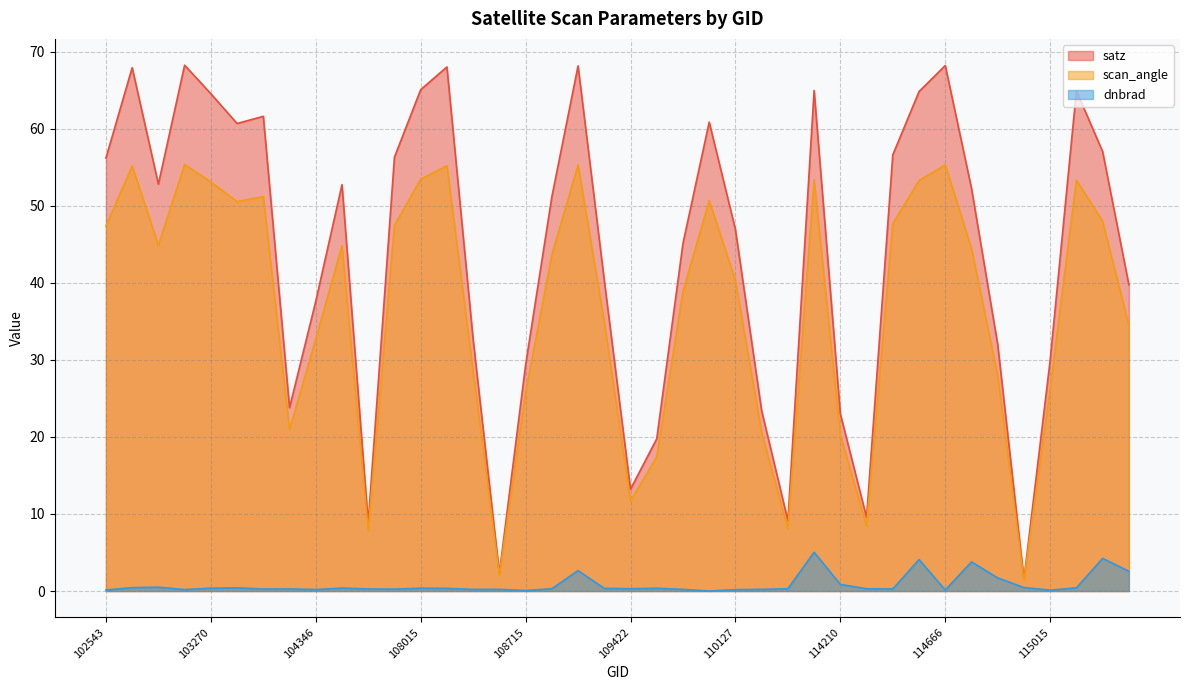

What is the difference between the dnbrad values at 107659 and 109595?

0.1